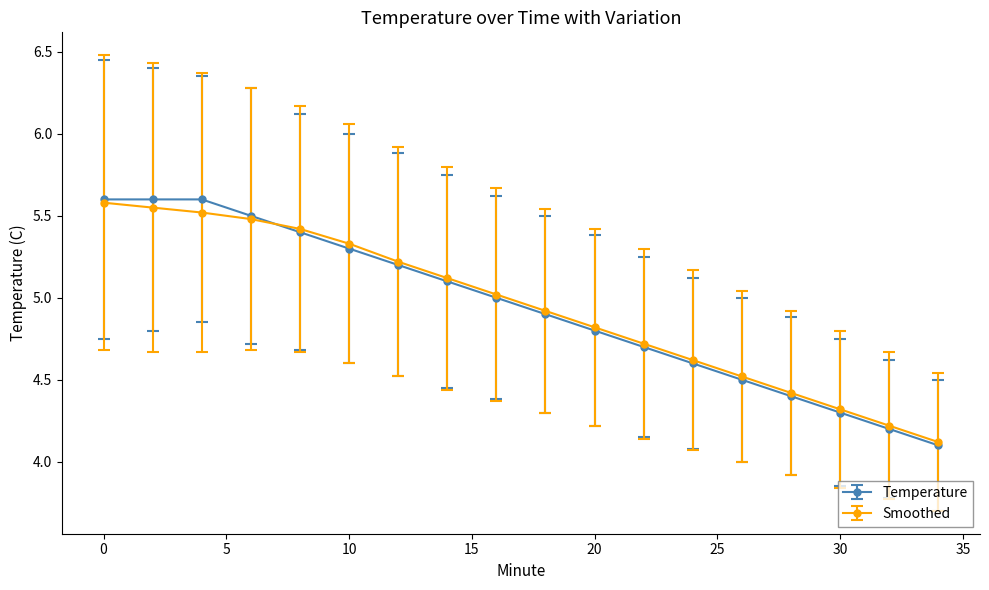

Which series has the widest spread of values?

Temperature